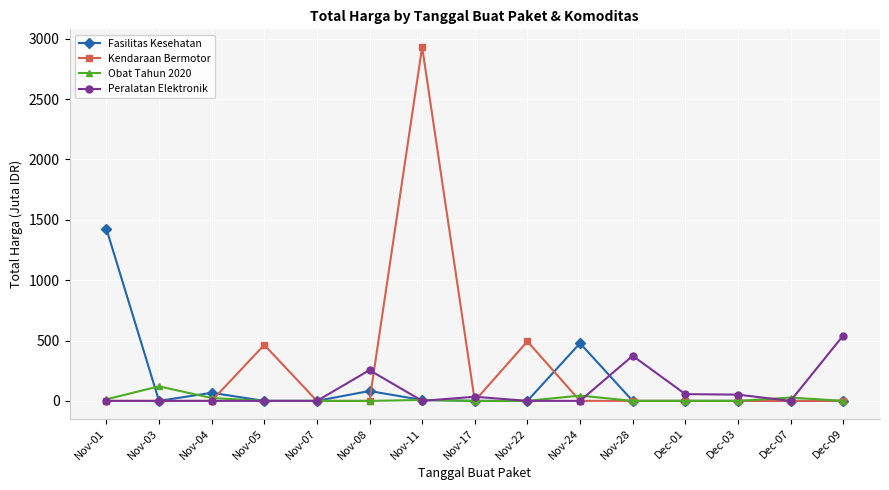

What is the label of the 3rd point from the right?

Dec-03